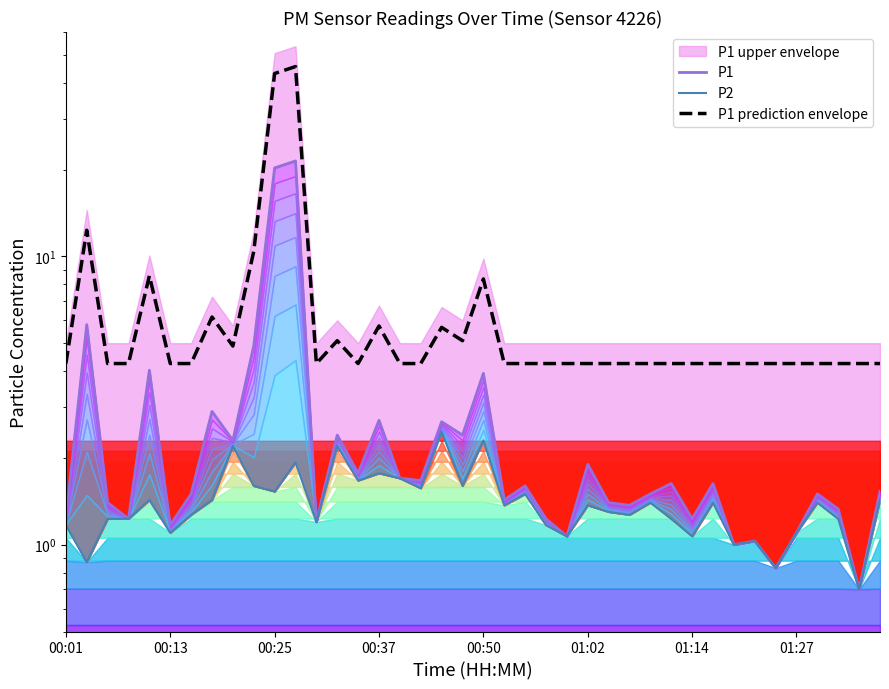

True or false: P1 has more than 2 points higher than both neighbors.

True